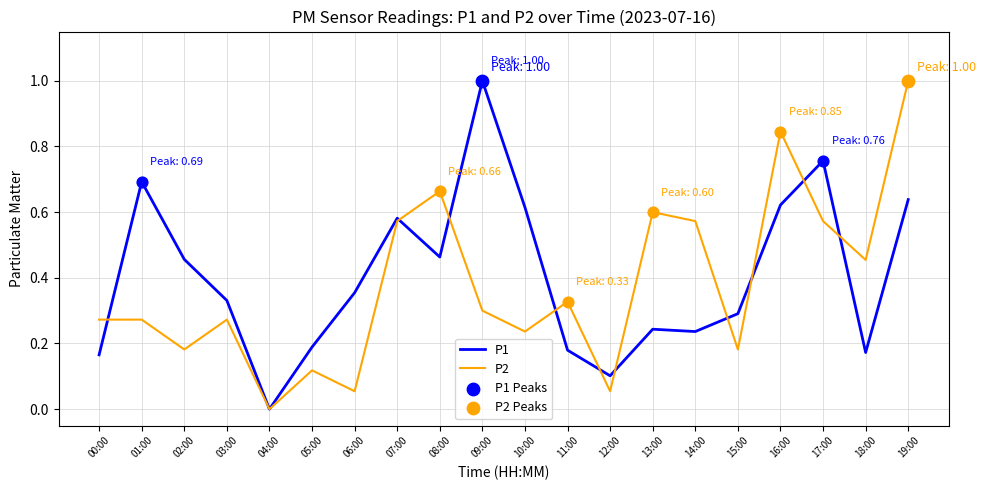

At which category is the sum across all series the highest?

19:00